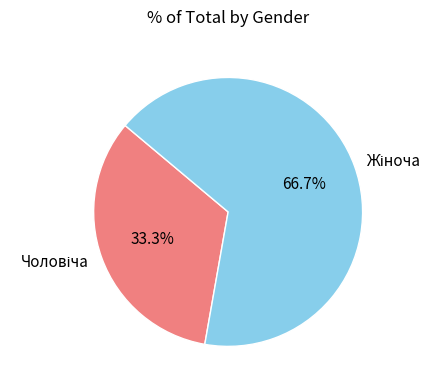

Count the number of slices in the pie.

2